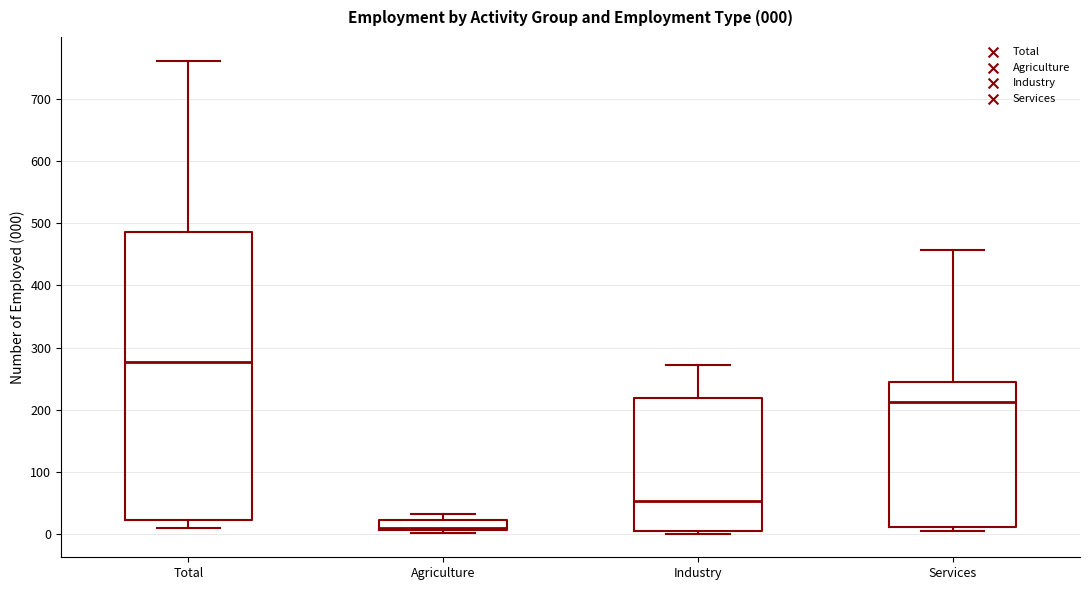

Comparing the boxes themselves (not the whiskers), which one is the tallest?

Total